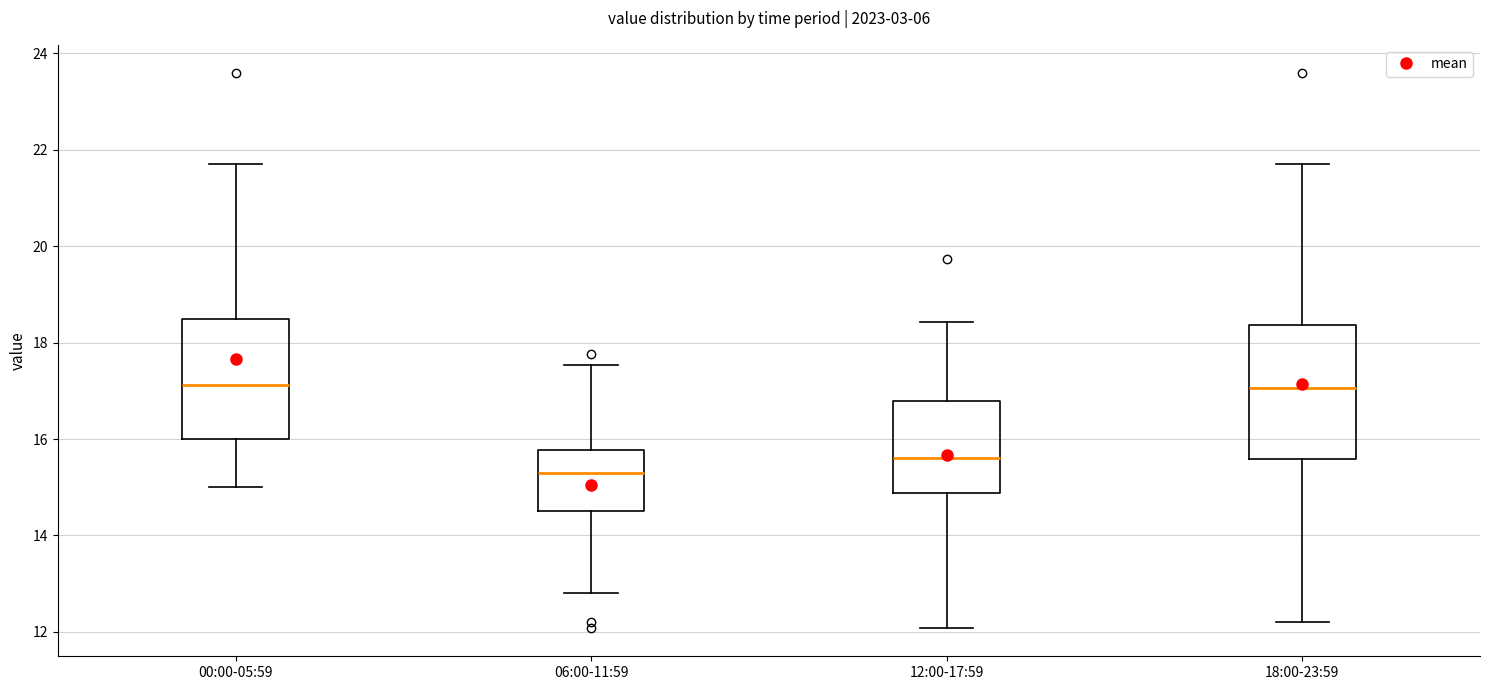

Which box has the lowest median line?

06:00-11:59